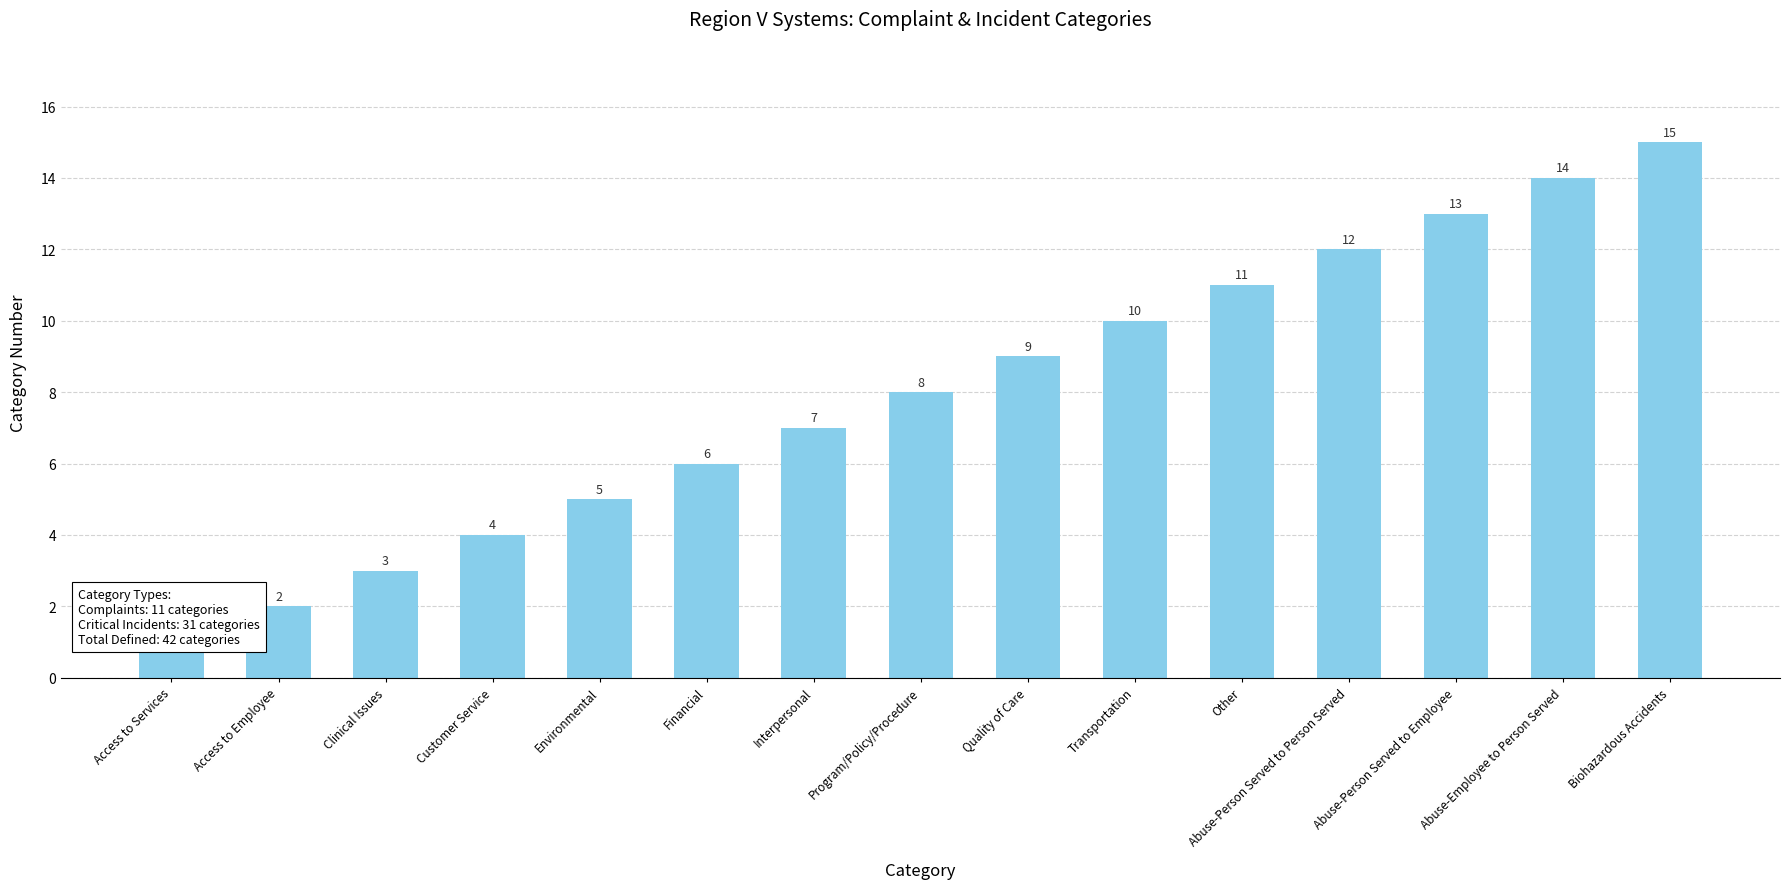

What value does the data have at Environmental, to the nearest 5?

5